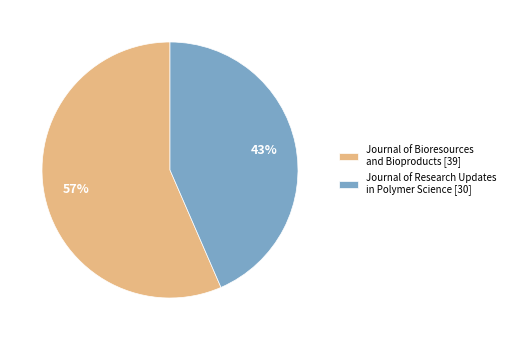

What is the largest slice in the pie chart?

Journal of Bioresources and Bioproducts